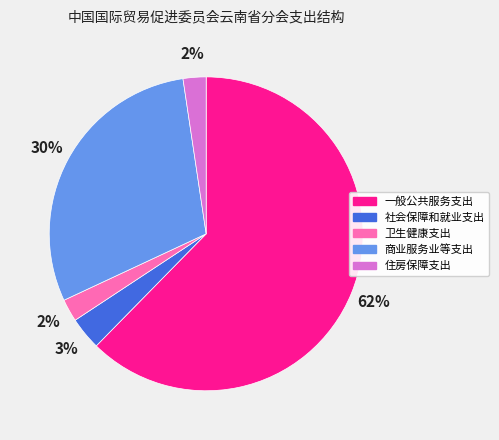

To the nearest percent, what is the average slice percentage?

20%